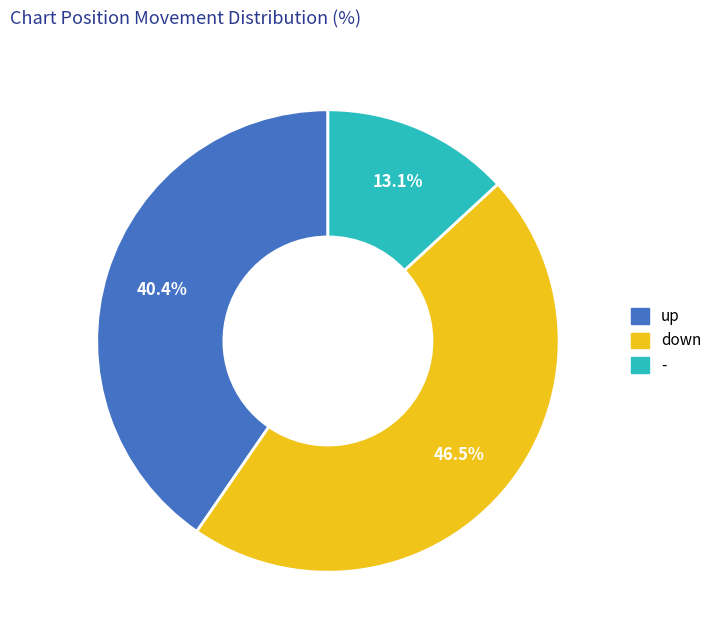

How much of the chart is everything except -?

86.9%